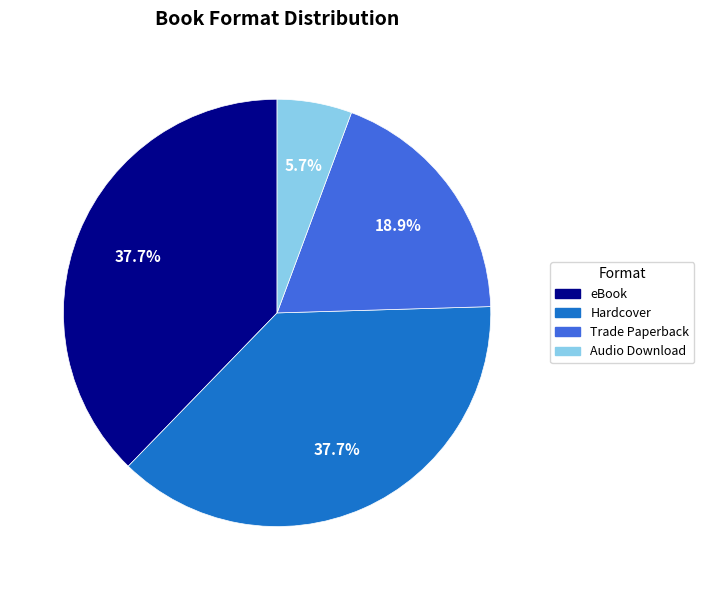

To the nearest percent, what portion does Audio Download represent?

6%